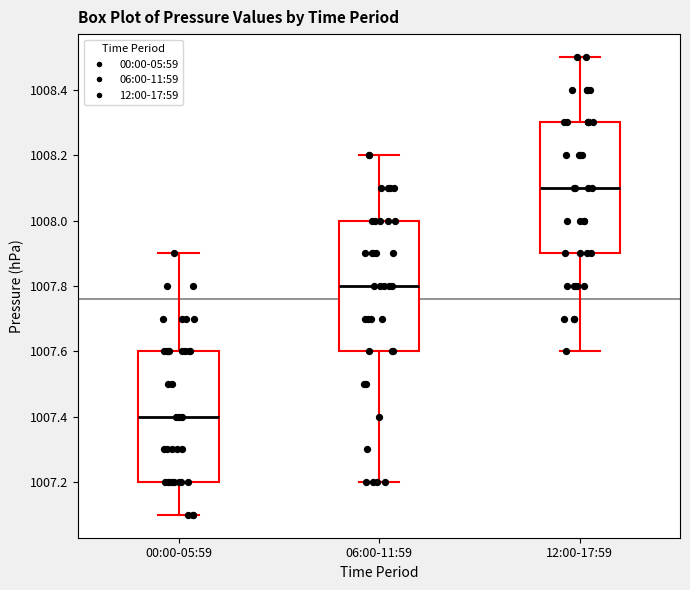

Where is the upper edge of the box for 12:00-17:59 on the y-axis? The values are not printed on the chart, so give them approximately, as read against the axis.

1008.3